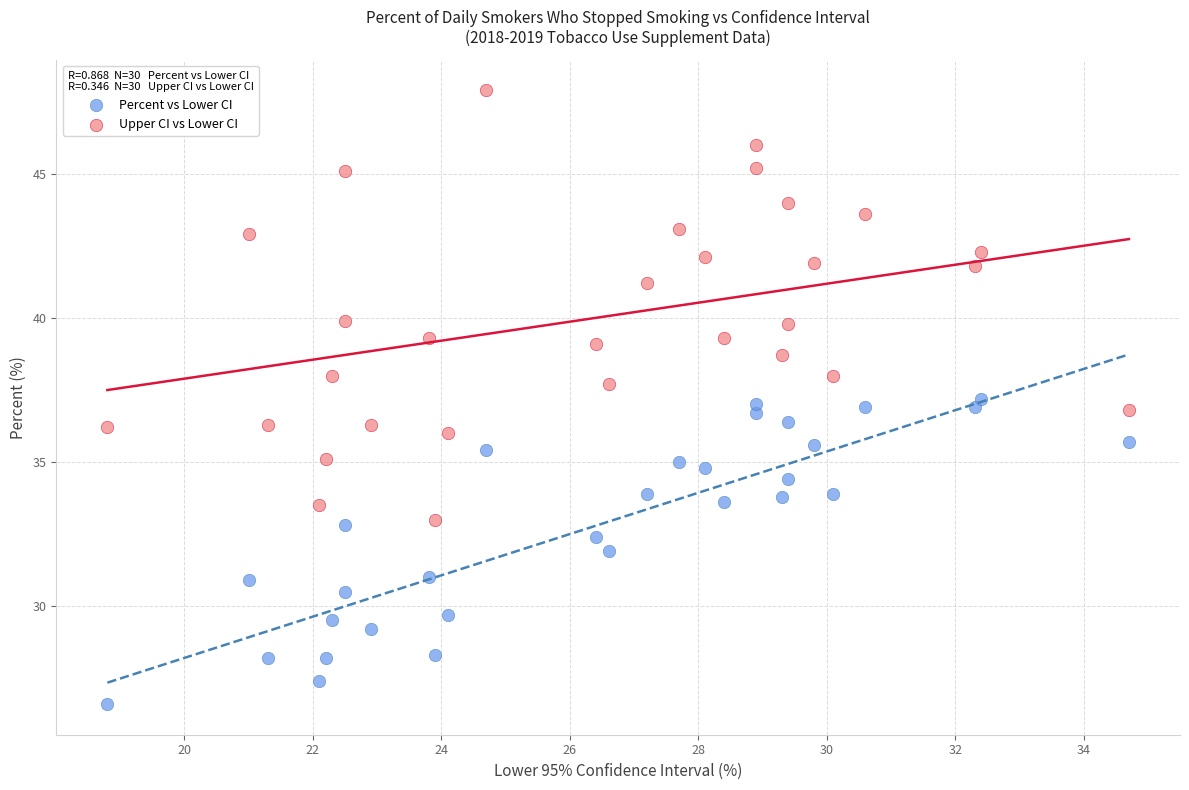

Which series has the largest Y range (max minus min)?

Upper CI vs Lower CI